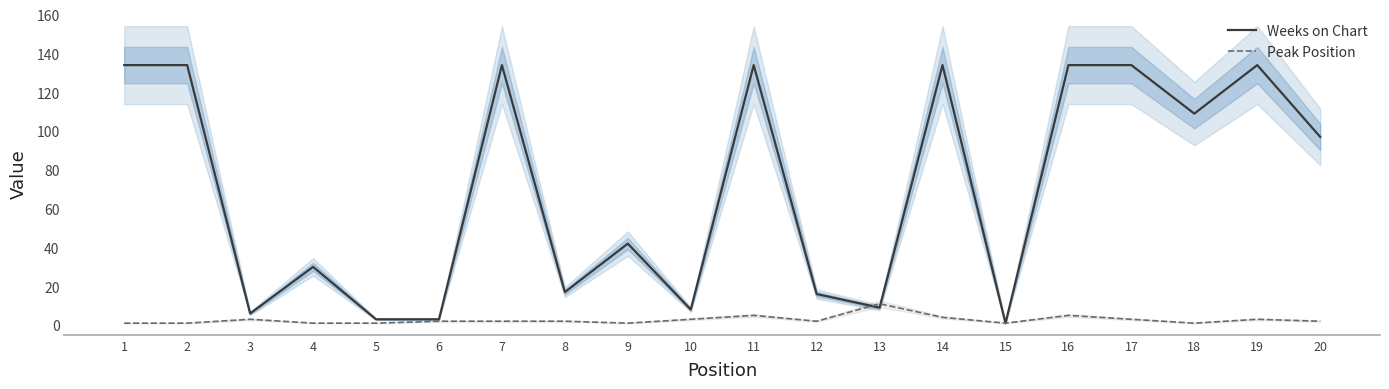

Reading right to left, extract all data points from this chart.

Weeks on Chart: 20=97	19=134	18=109	17=134	16=134	15=1	14=134	13=9	12=16	11=134	10=8	9=42	8=17	7=134	6=3	5=3	4=30	3=6	2=134	1=134
Peak Position: 20=2	19=3	18=1	17=3	16=5	15=1	14=4	13=11	12=2	11=5	10=3	9=1	8=2	7=2	6=2	5=1	4=1	3=3	2=1	1=1